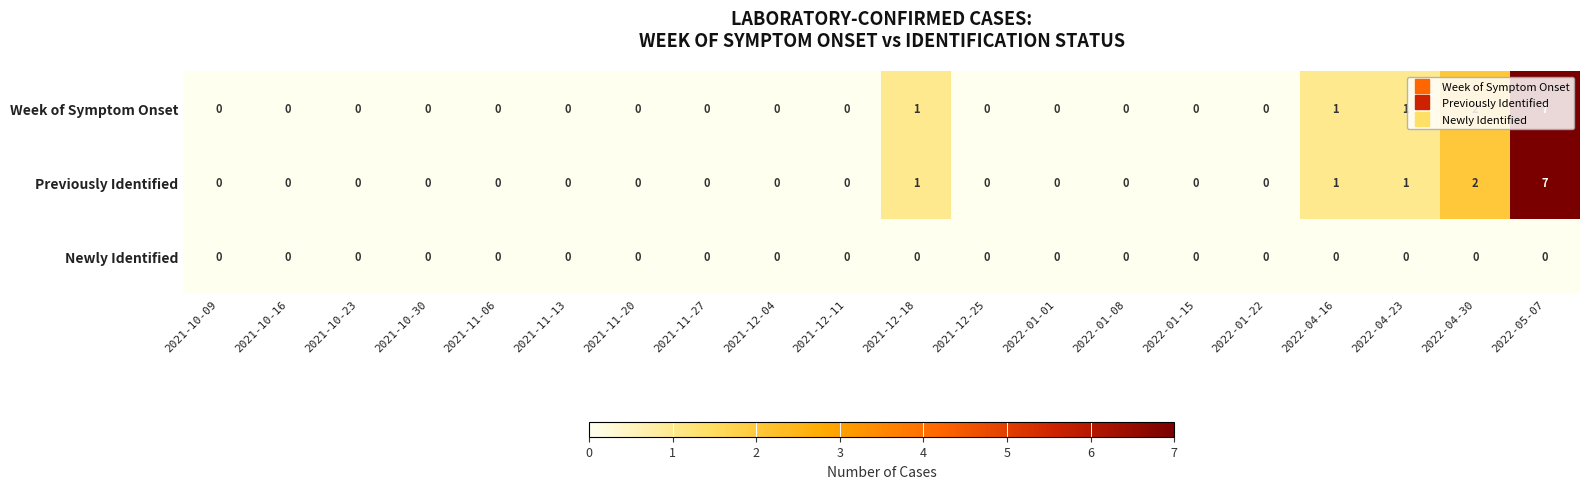

The Previously Identified series shows 3 at 2021-11-27. True or false?

False